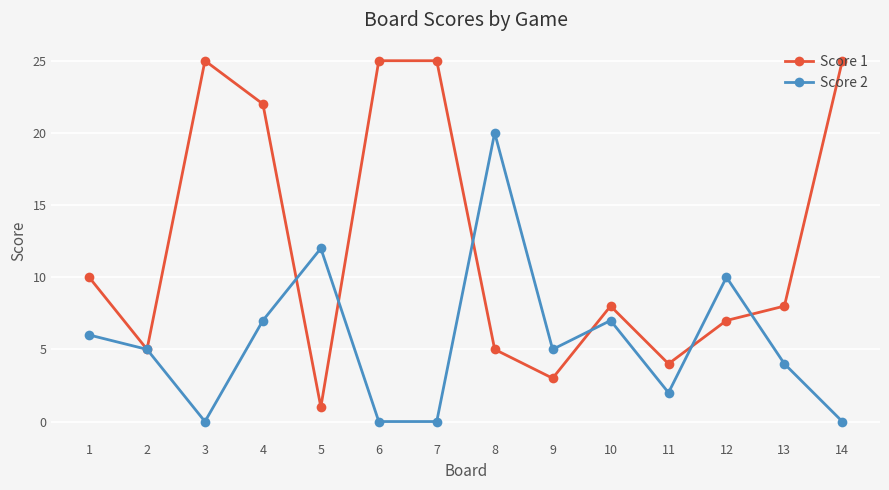

True or false: Score 2 has more than 1 interior local peaks.

True